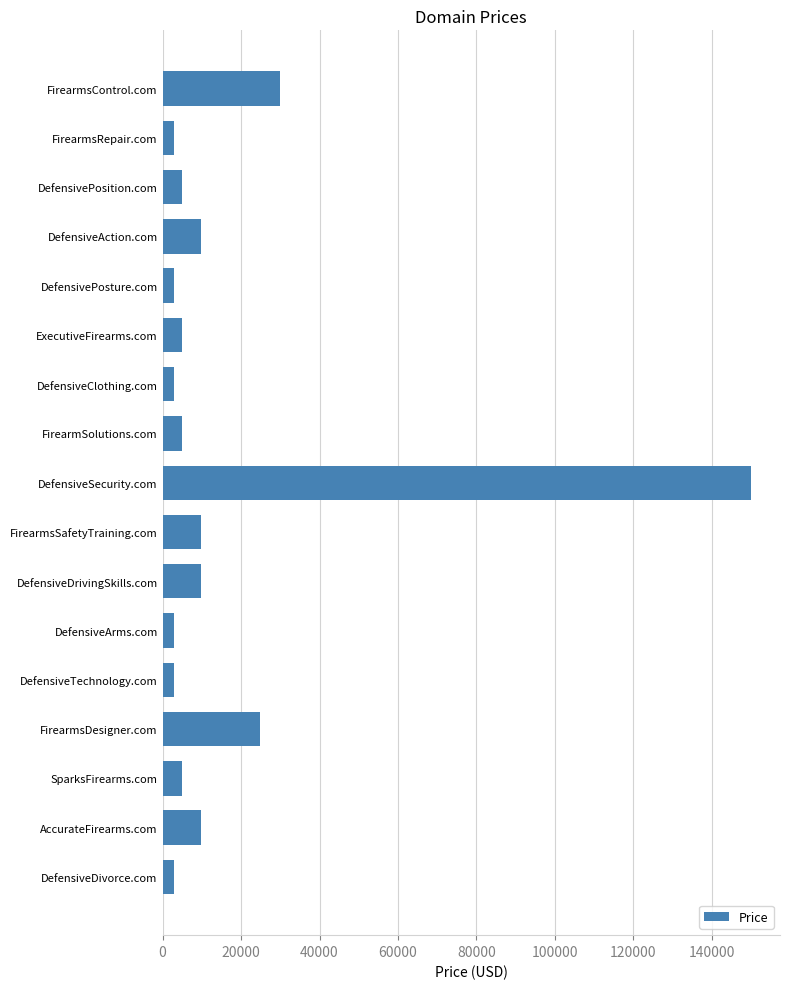

What is the value of the 8th bar from the top?

4888